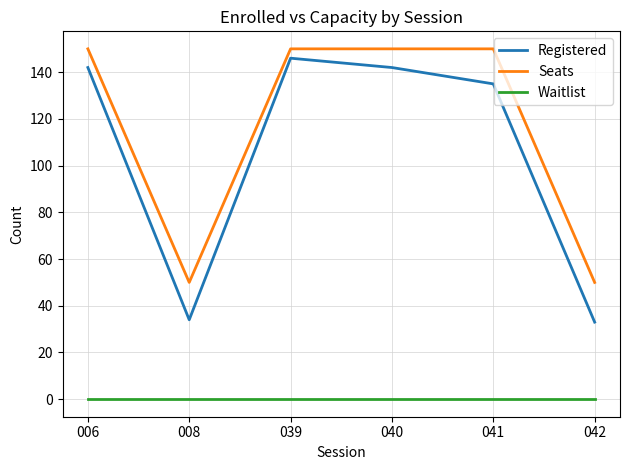

What is the maximum value shown in the chart?

150